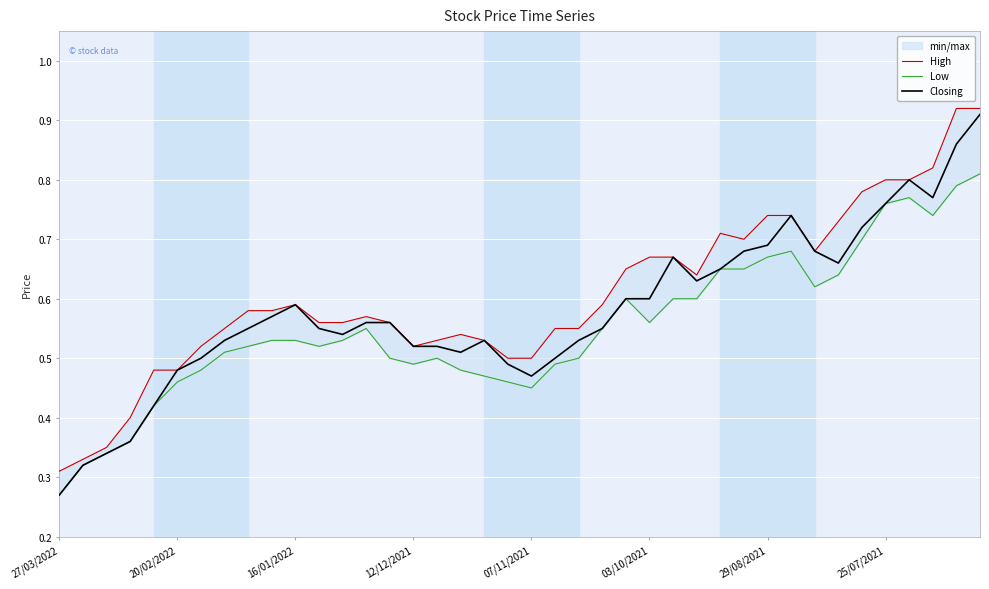

In High, how many points are lower than both neighbors (excluding endpoints)?

4